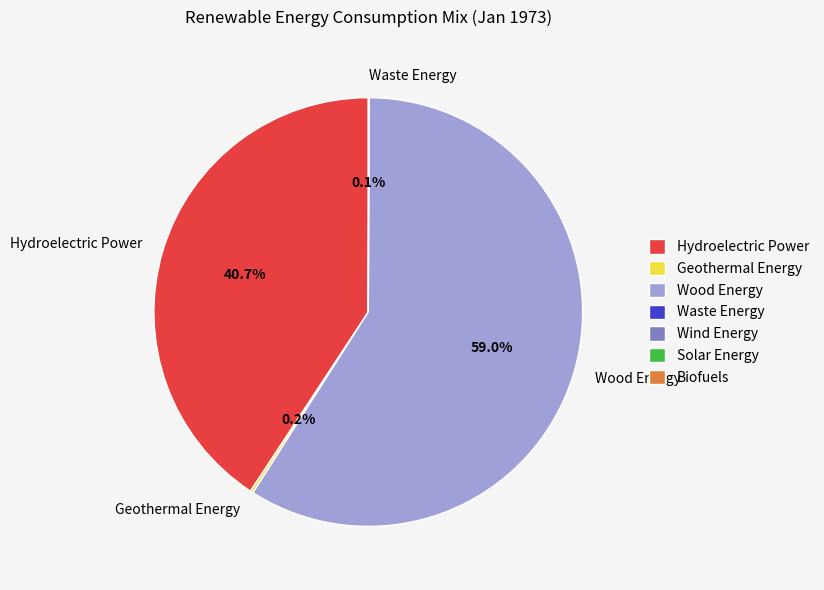

Is there any slice that represents more than half of the pie?

Yes